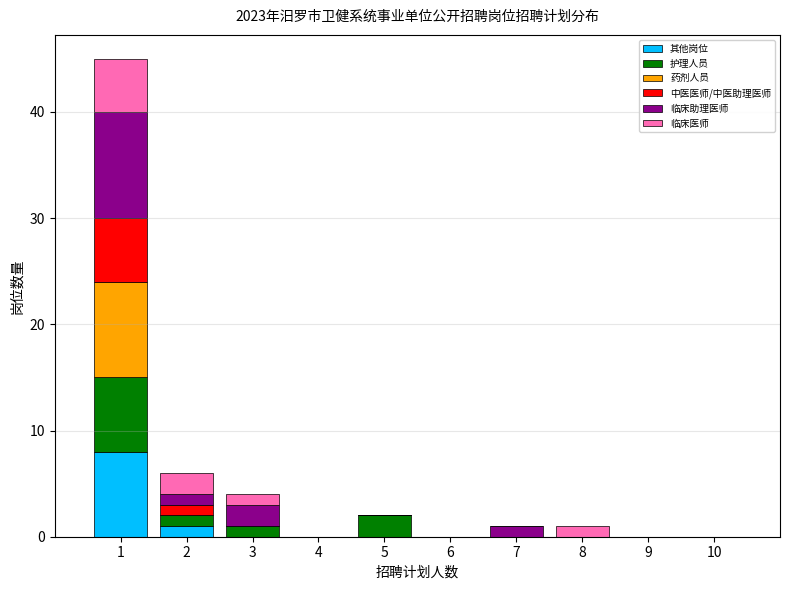

Is it true that 其他岗位 equals -3 at 8?

False